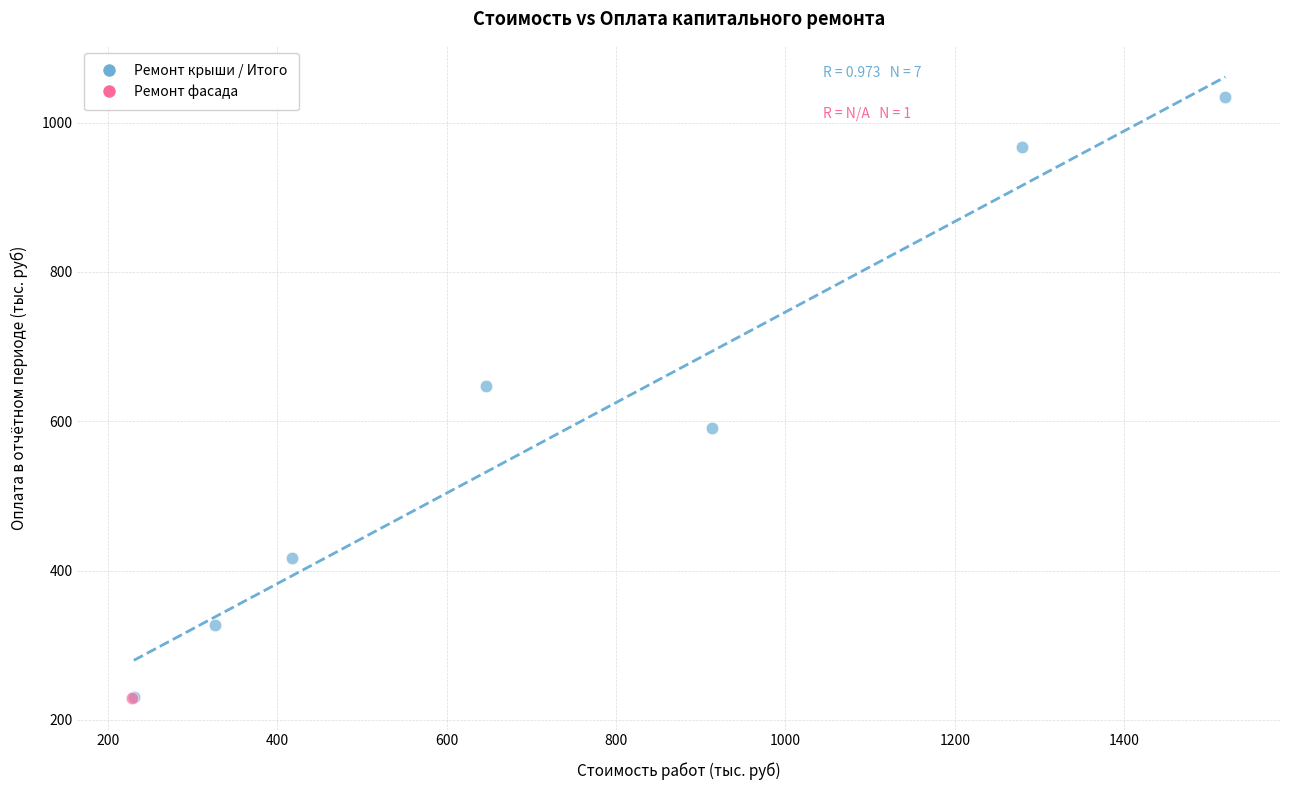

What are all the series names shown in the legend?

Ремонт крыши / Итого, Ремонт фасада